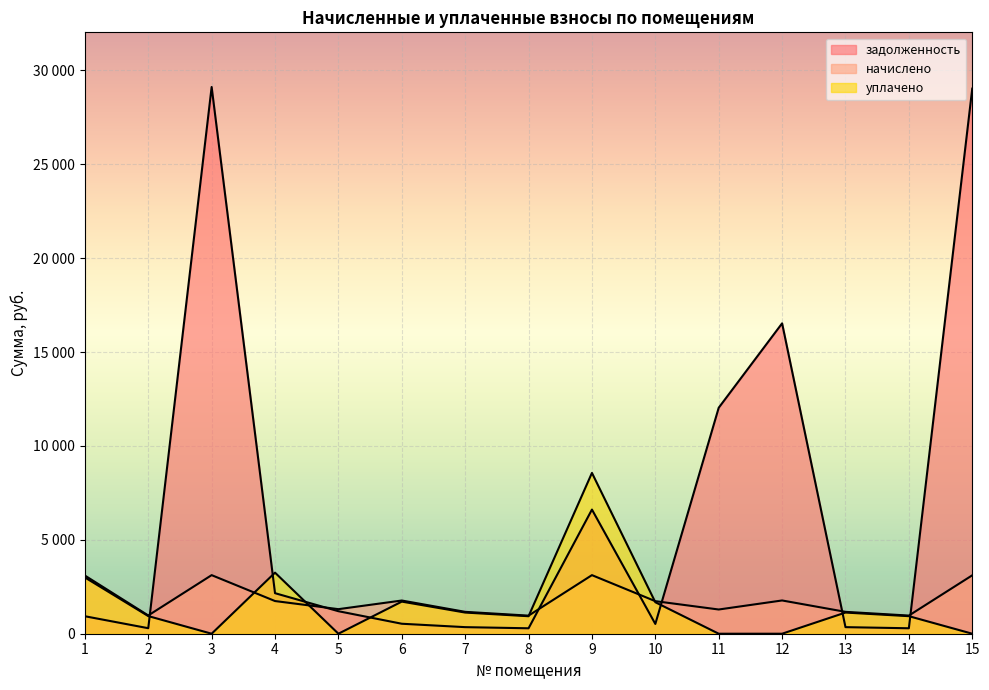

At which label does уплачено first exceed 939?

1